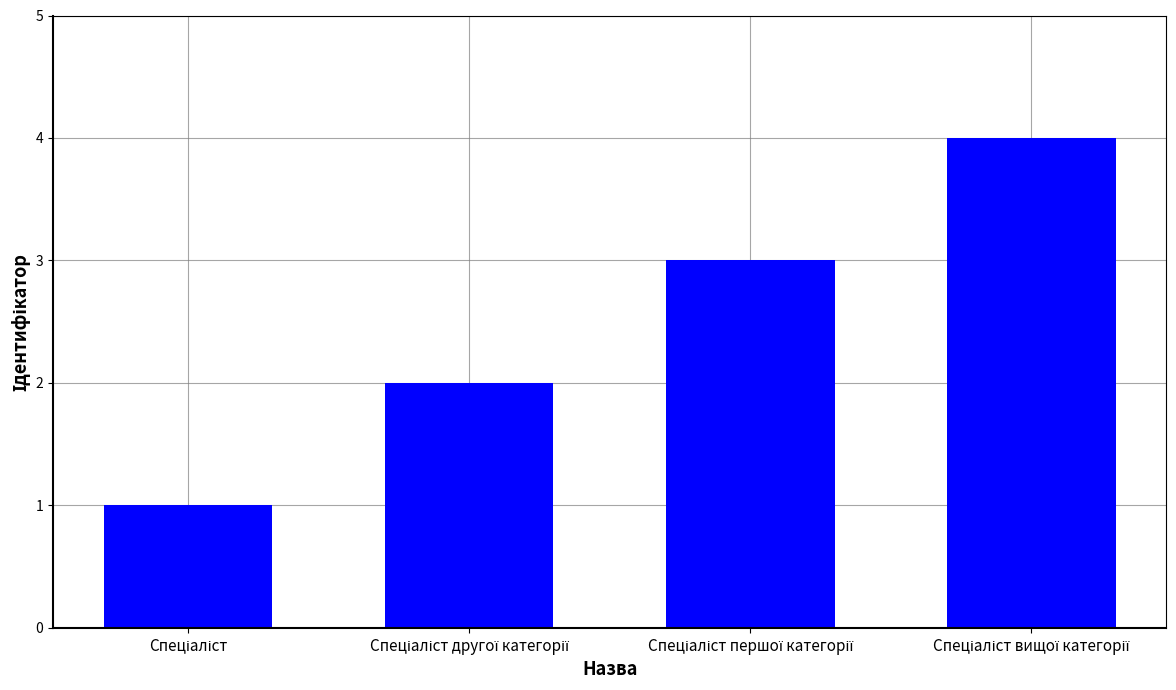

What is the greatest value displayed?

4